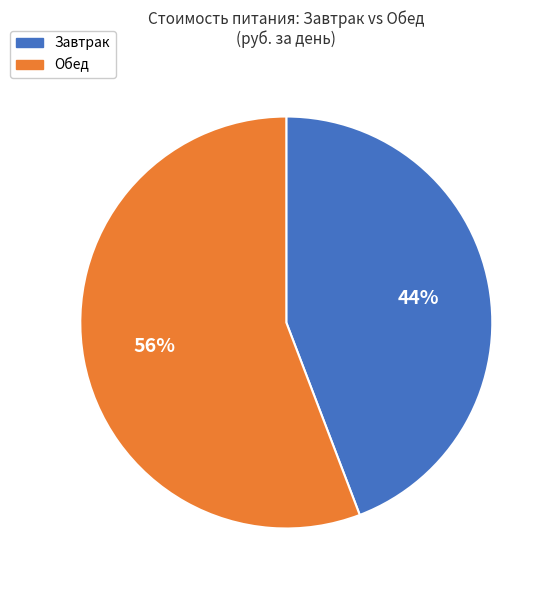

Does any single category account for the majority?

Yes